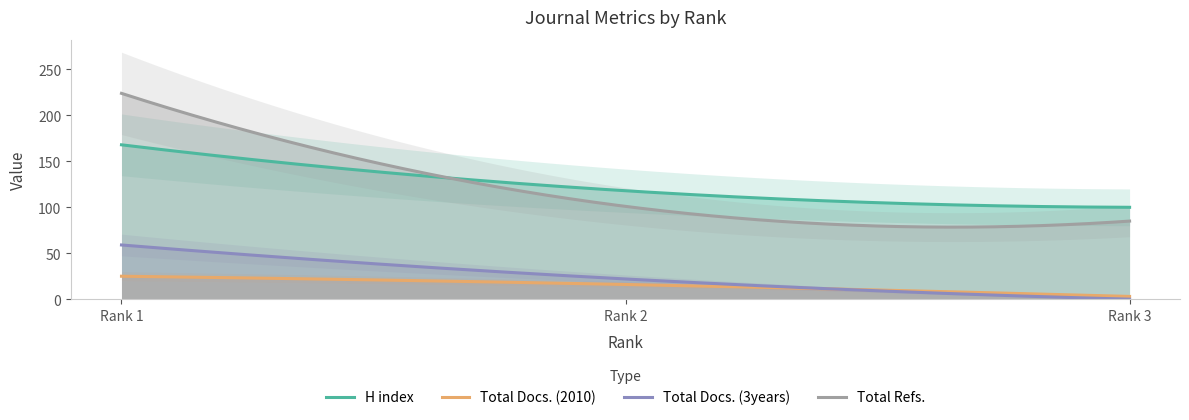

Reading left to right, extract all data points from this chart.

H index: 168	118	100
Total Docs. (2010): 25	16	3
Total Docs. (3years): 59	22	0
Total Refs.: 224	101	85